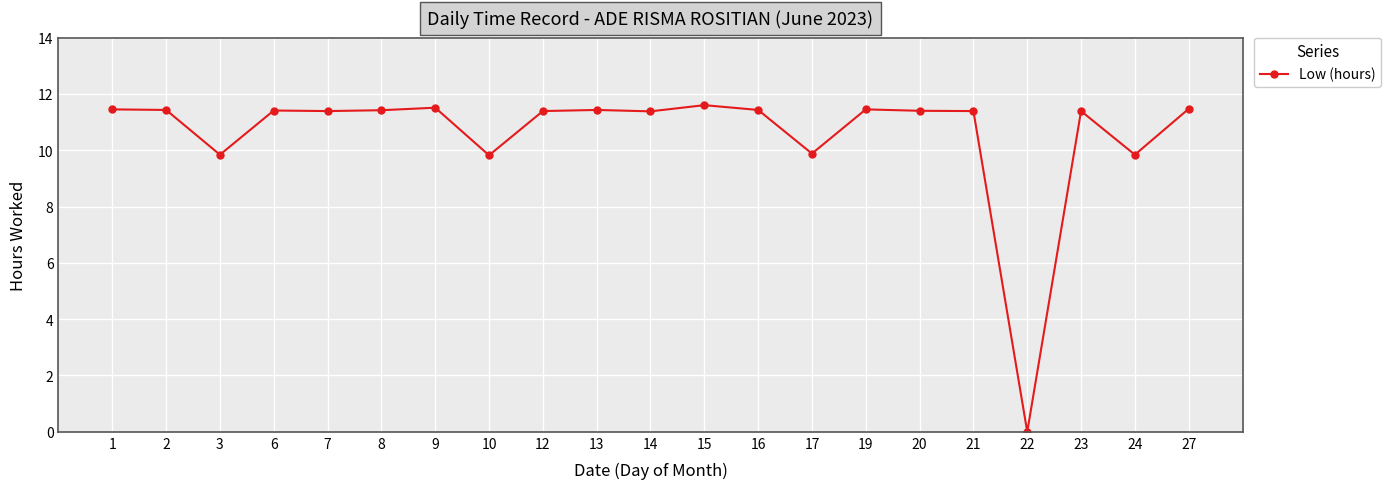

What is the approximate value at 21?

11.4